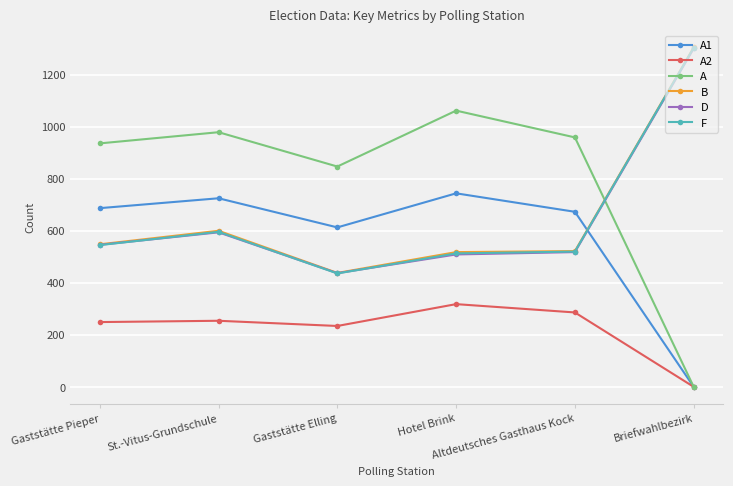

How many lines are shown in the chart?

6